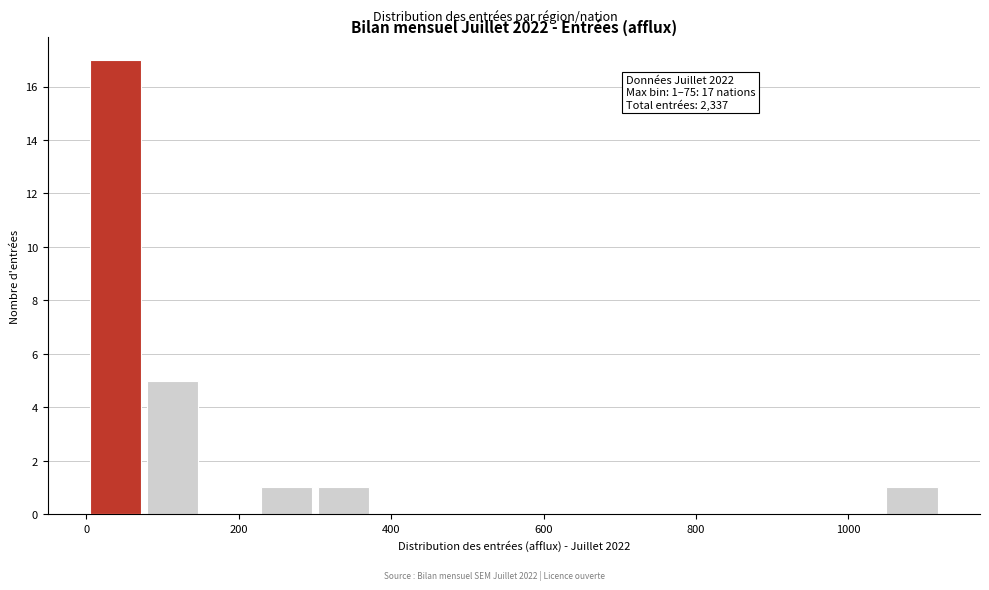

Read against the x-axis, roughly where is the centre of the tallest bar?

40